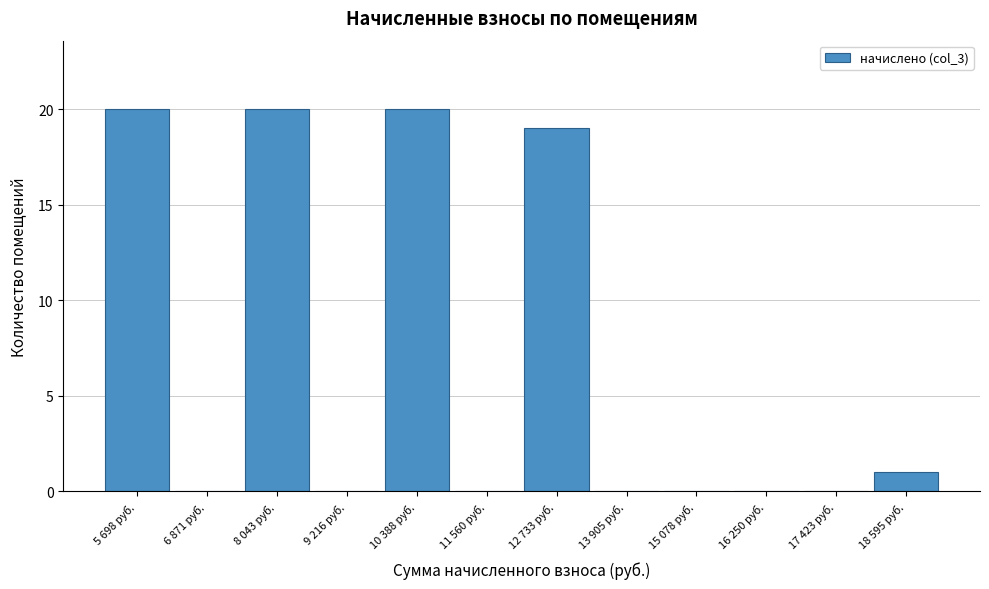

Reading right to left, transcribe all the data shown in this chart.

18 595 руб.=1	17 423 руб.=0	16 250 руб.=0	15 078 руб.=0	13 905 руб.=0	12 733 руб.=19	11 560 руб.=0	10 388 руб.=20	9 216 руб.=0	8 043 руб.=20	6 871 руб.=0	5 698 руб.=20